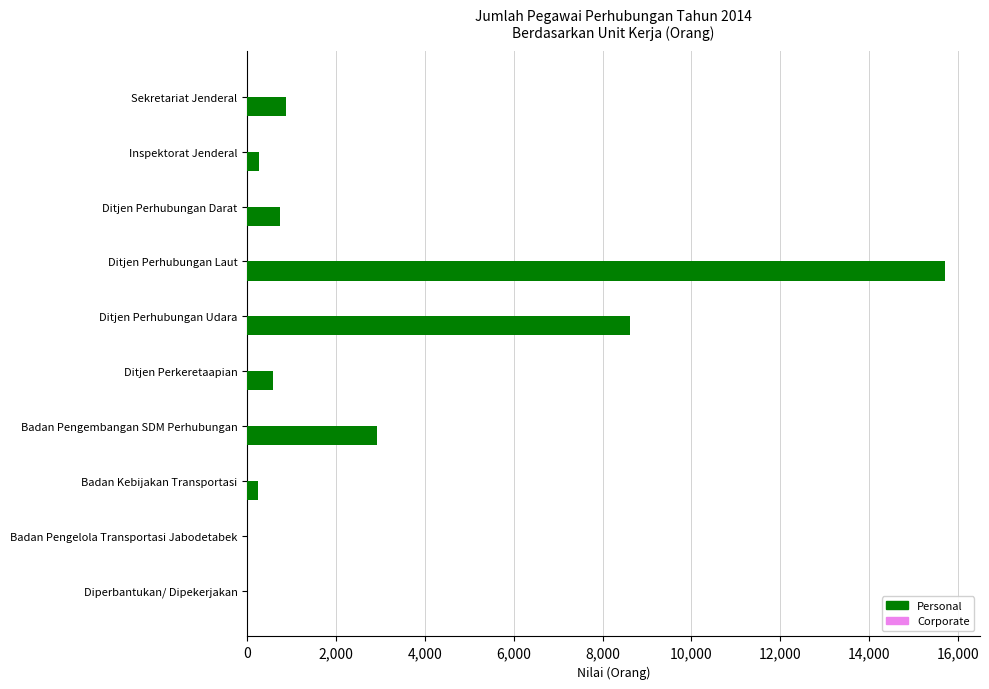

What is the sum of all values?

29943